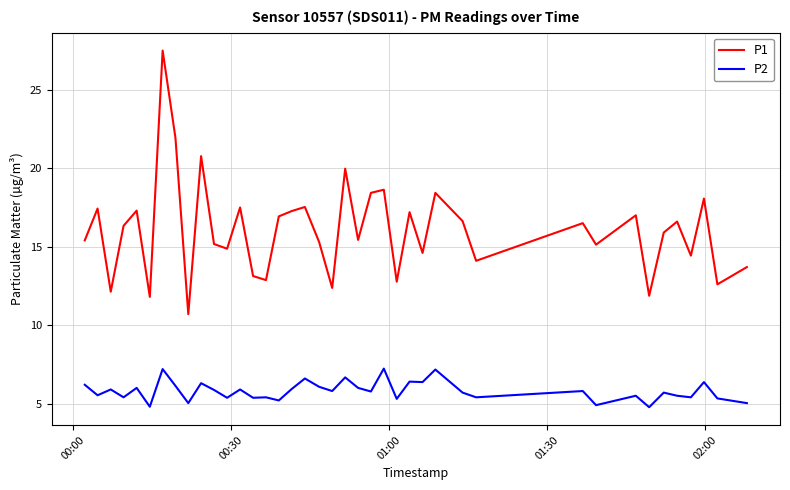

List the series in order of their peak value, highest first.

P1, P2